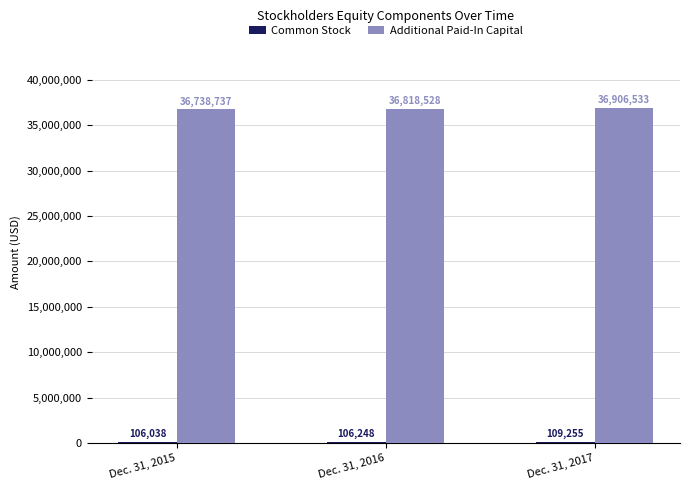

Does the chart contain stacked bars?

No